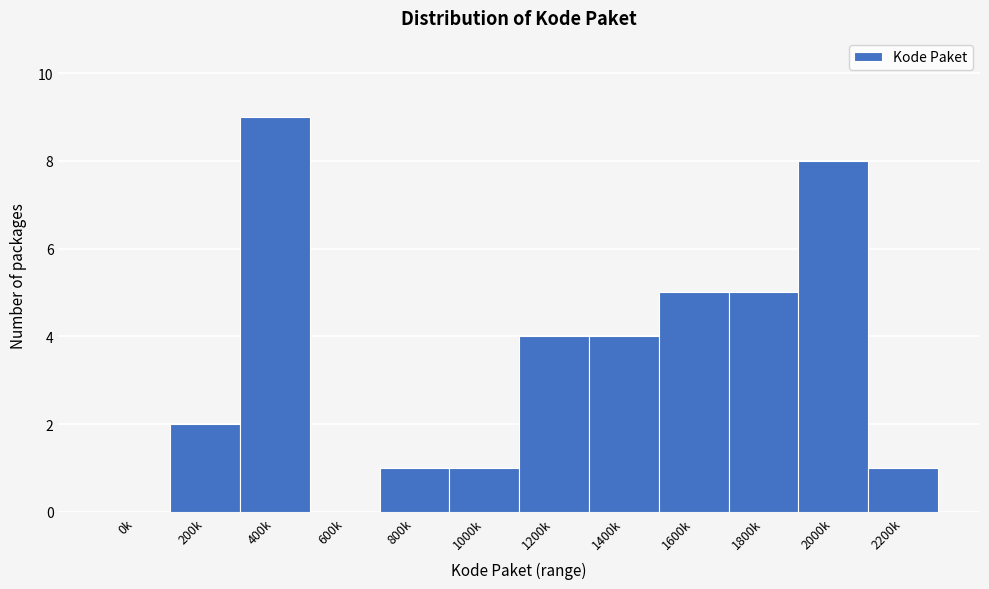

Reading left to right, transcribe all the data shown in this chart.

0k=0	200k=2	400k=9	600k=0	800k=1	1000k=1	1200k=4	1400k=4	1600k=5	1800k=5	2000k=8	2200k=1